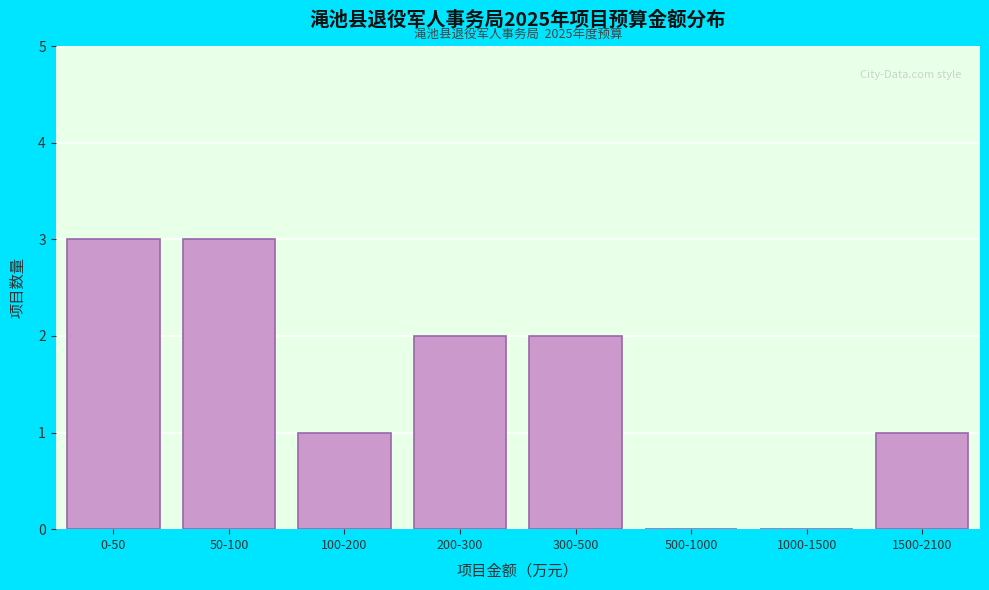

Reading left to right, what are all the values shown in this chart?

0-50=3	50-100=3	100-200=1	200-300=2	300-500=2	500-1000=0	1000-1500=0	1500-2100=1